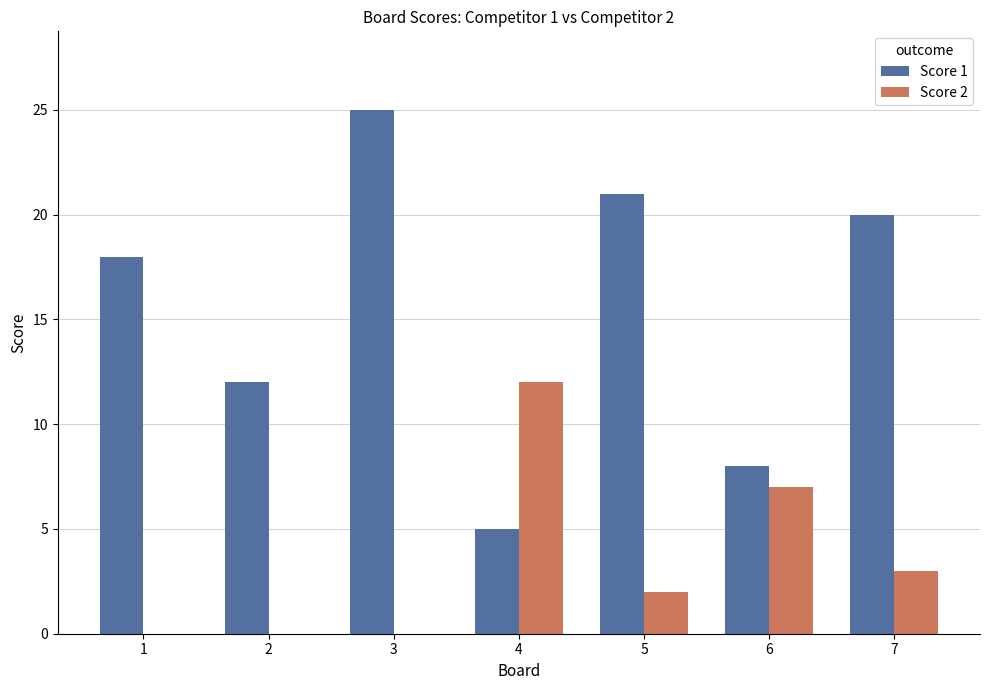

Where does the Score 2 series first go above 2?

4